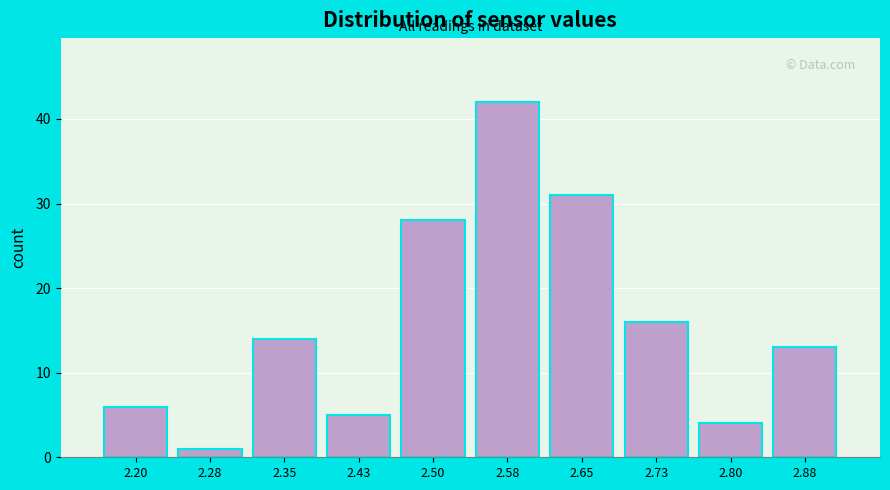

Reading left to right, extract all data points from this chart.

2.20=6	2.28=1	2.35=14	2.43=5	2.50=28	2.58=42	2.65=31	2.73=16	2.80=4	2.88=13